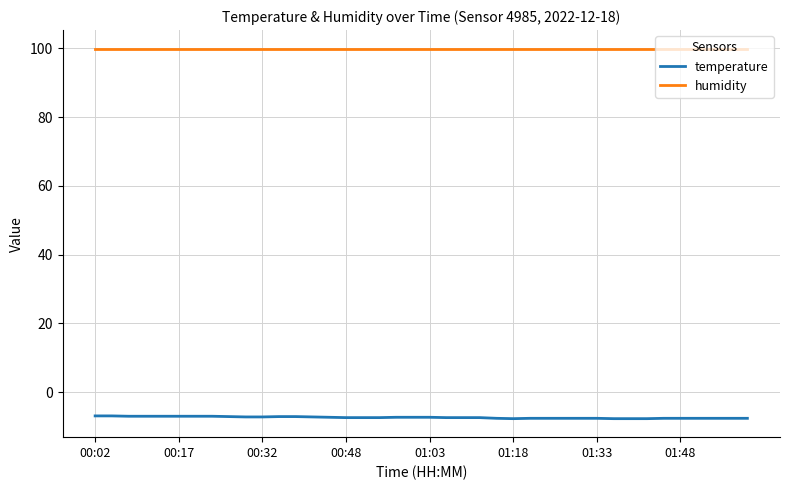

Rank the series by their average value, from highest to lowest.

humidity, temperature